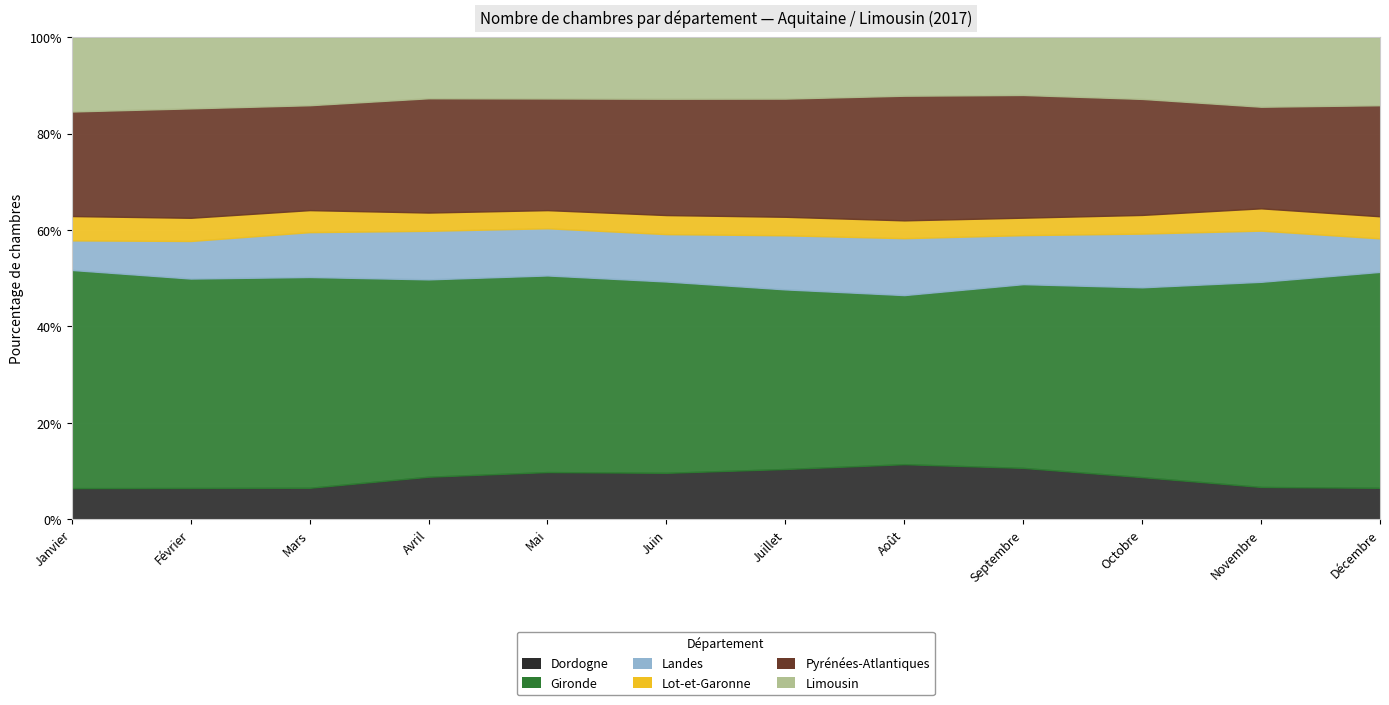

How many series are shown in this chart?

6